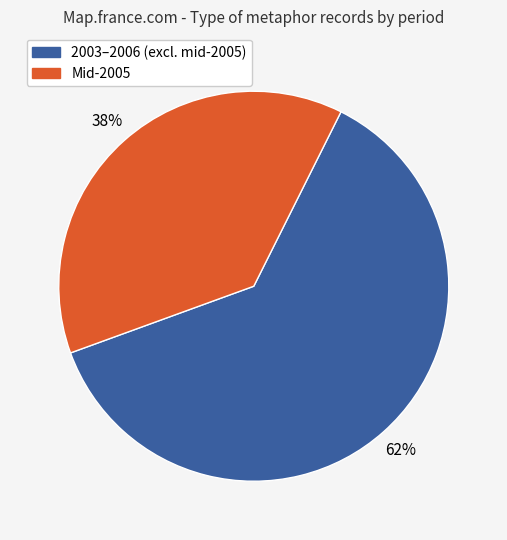

To the nearest percent, what percentage of the pie is 2003–2006 (excl. mid-2005)?

62%